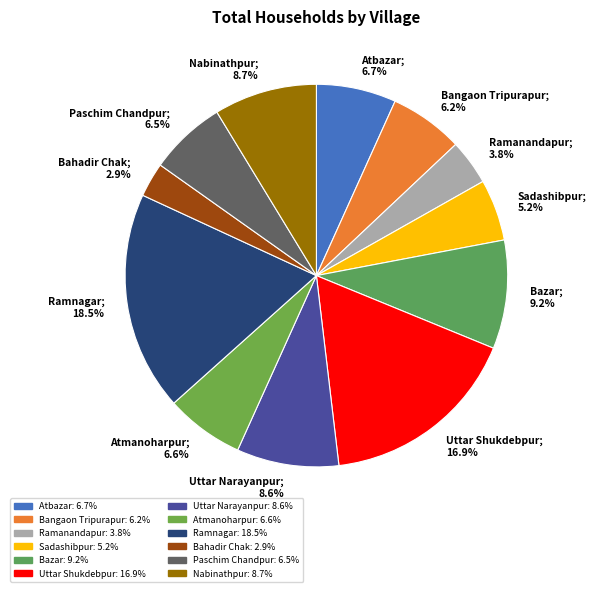

To the nearest percent, what percentage of the pie is Sadashibpur?

5%